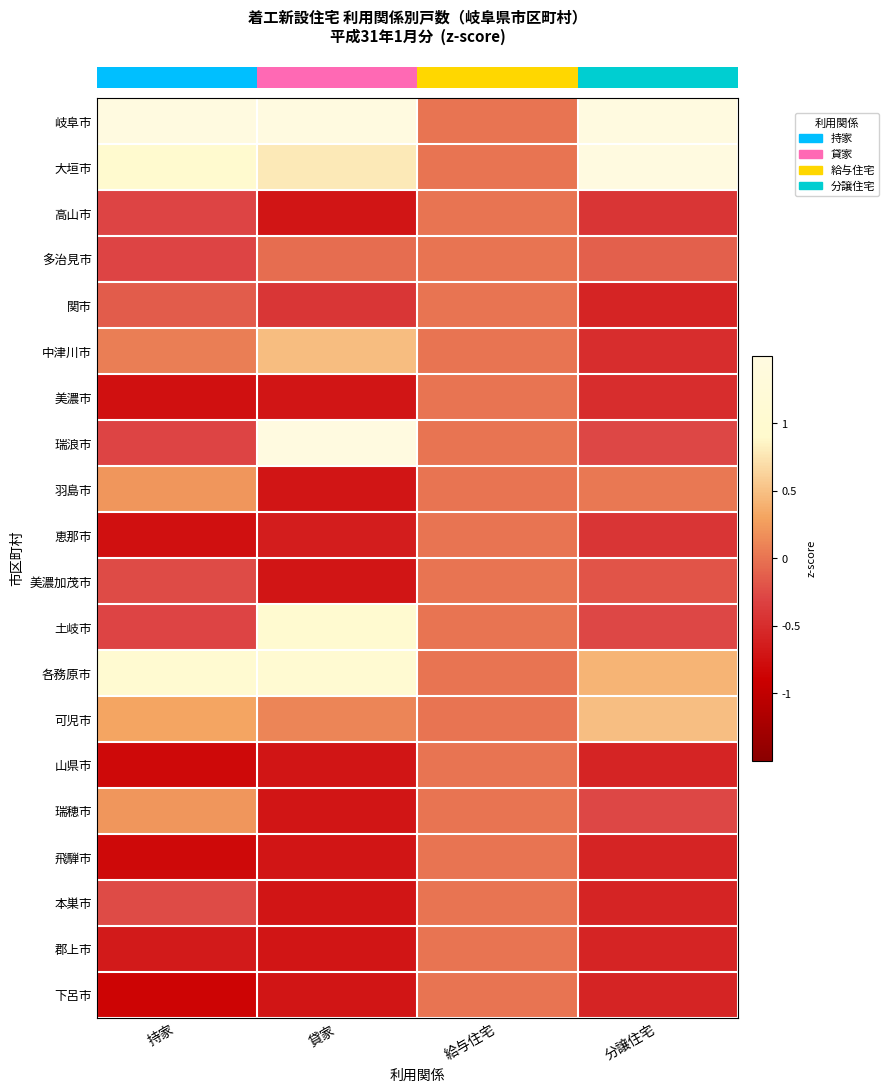

Count the number of categories in the chart.

4